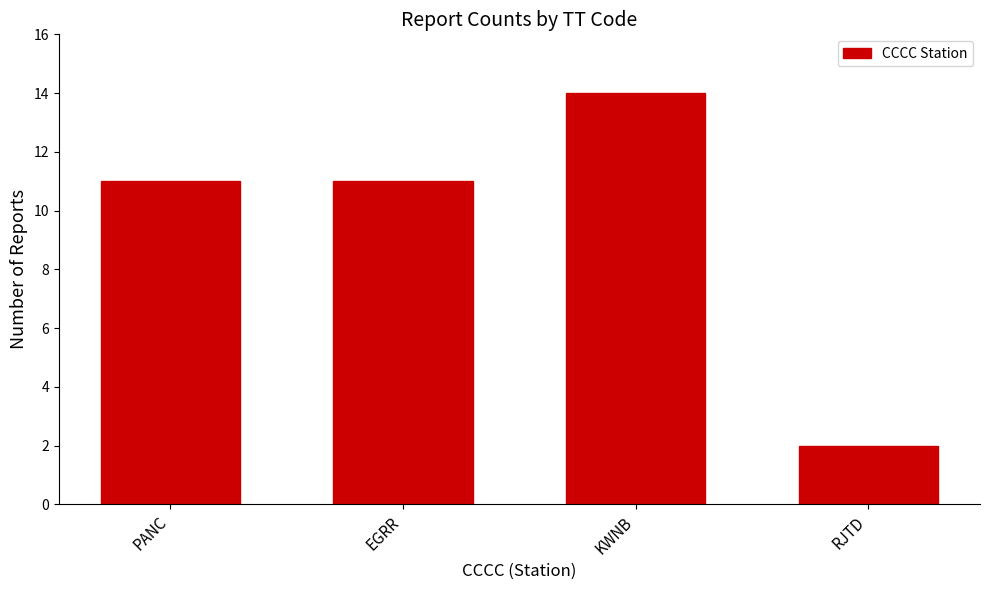

Reading right to left, what are all the values shown in this chart?

RJTD=2	KWNB=14	EGRR=11	PANC=11